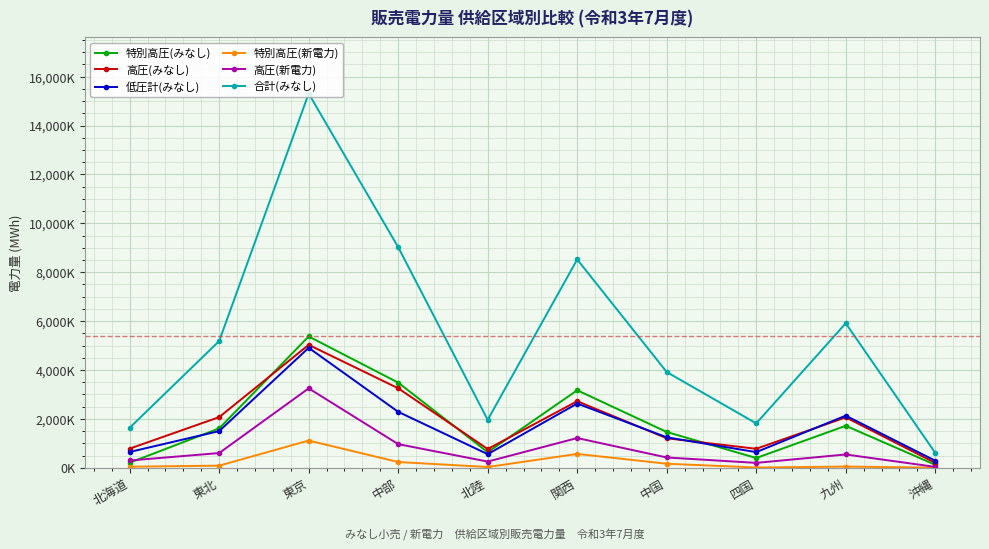

Reading left to right, extract all data points from this chart.

特別高圧(みなし): 206668	1610391	5372636	3483389	636054	3170842	1463989	398800	1716675	120969
高圧(みなし): 782796	2071801	5029156	3252323	767071	2723894	1206560	776904	2062247	199543
低圧計(みなし): 645882	1500713	4907800	2289035	556572	2627336	1246494	640391	2131971	288867
特別高圧(新電力): 43087	86806	1113166	235449	30607	566026	165010	9364	49122	3905
高圧(新電力): 297874	602189	3248809	966848	252550	1215992	420984	200046	544028	36151
合計(みなし): 1635346	5182905	15309592	9024747	1959697	8522072	3917043	1816095	5910893	609379